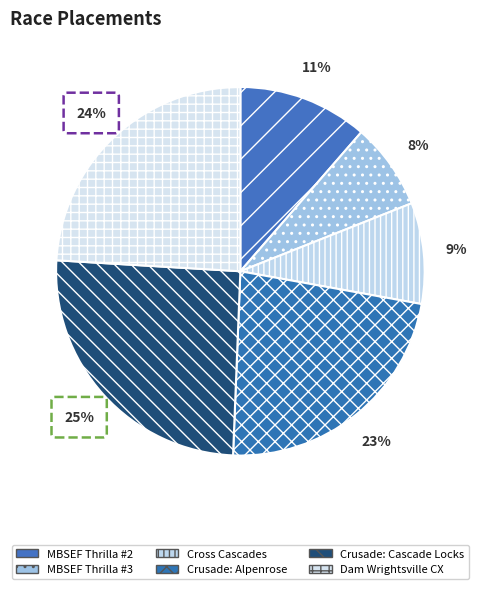

How many slices are in this pie chart?

6